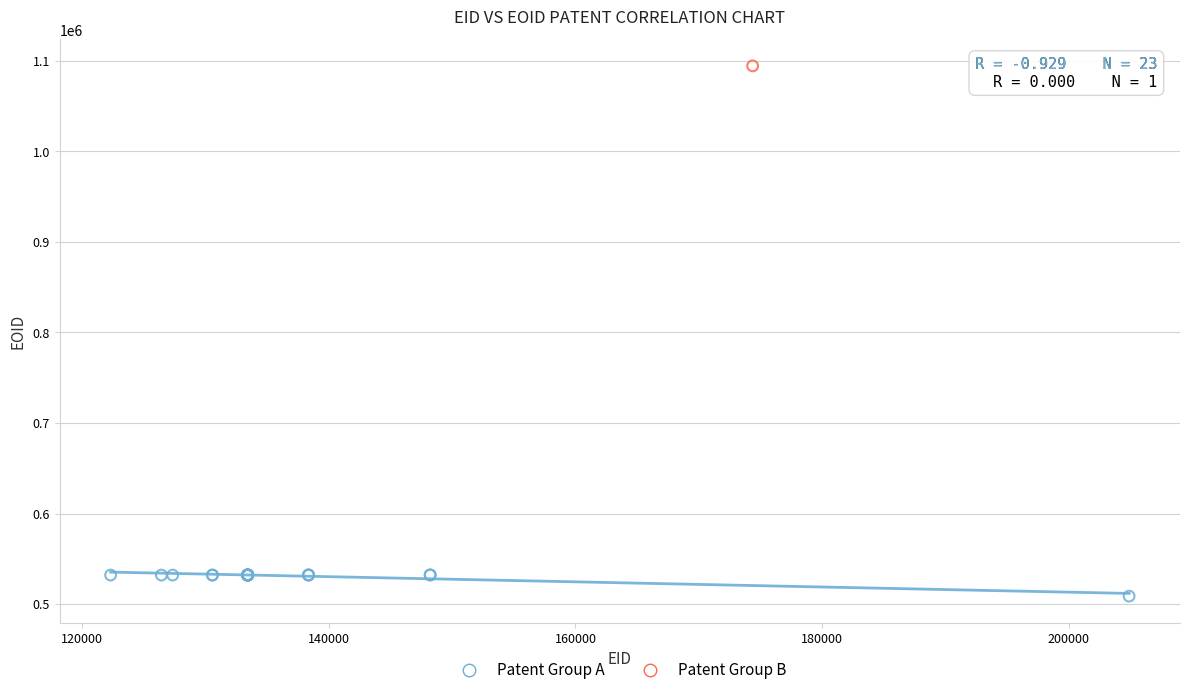

What are all the series names shown in the legend?

Patent Group A, Patent Group B